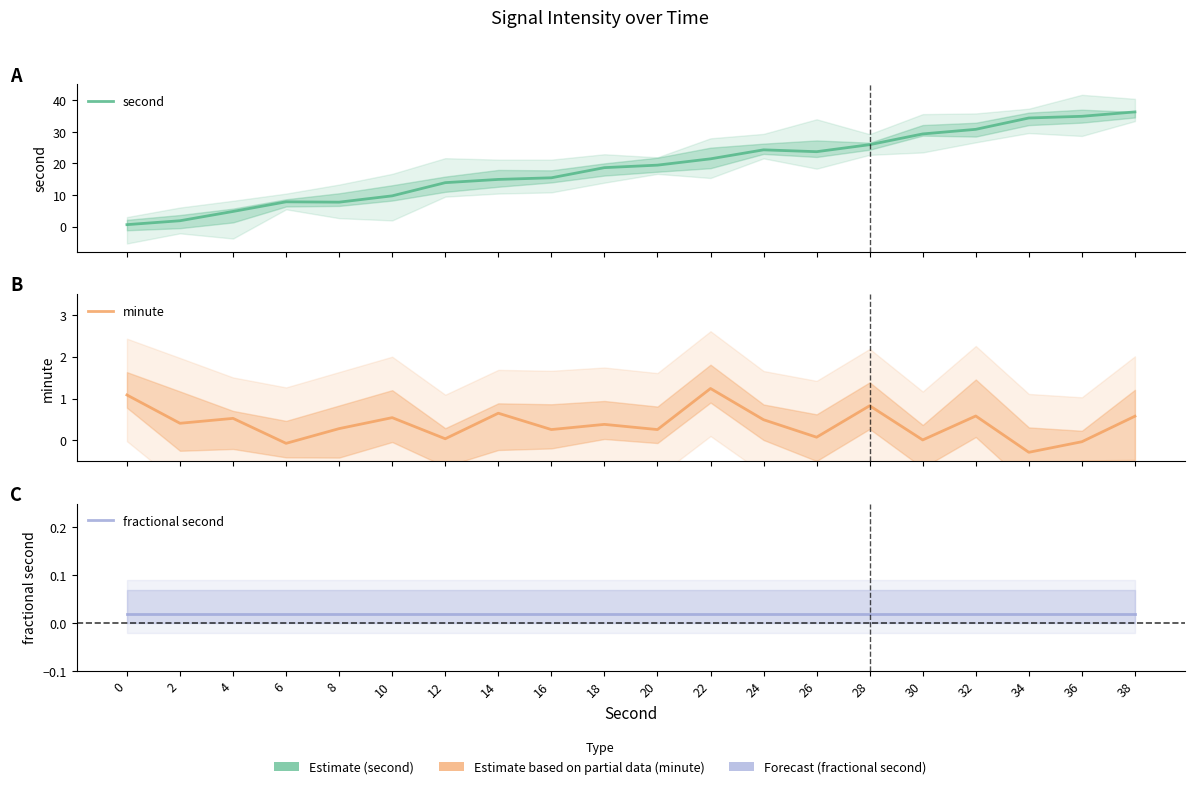

At 18, list the series in order from smallest to largest.

fractional second, minute, second